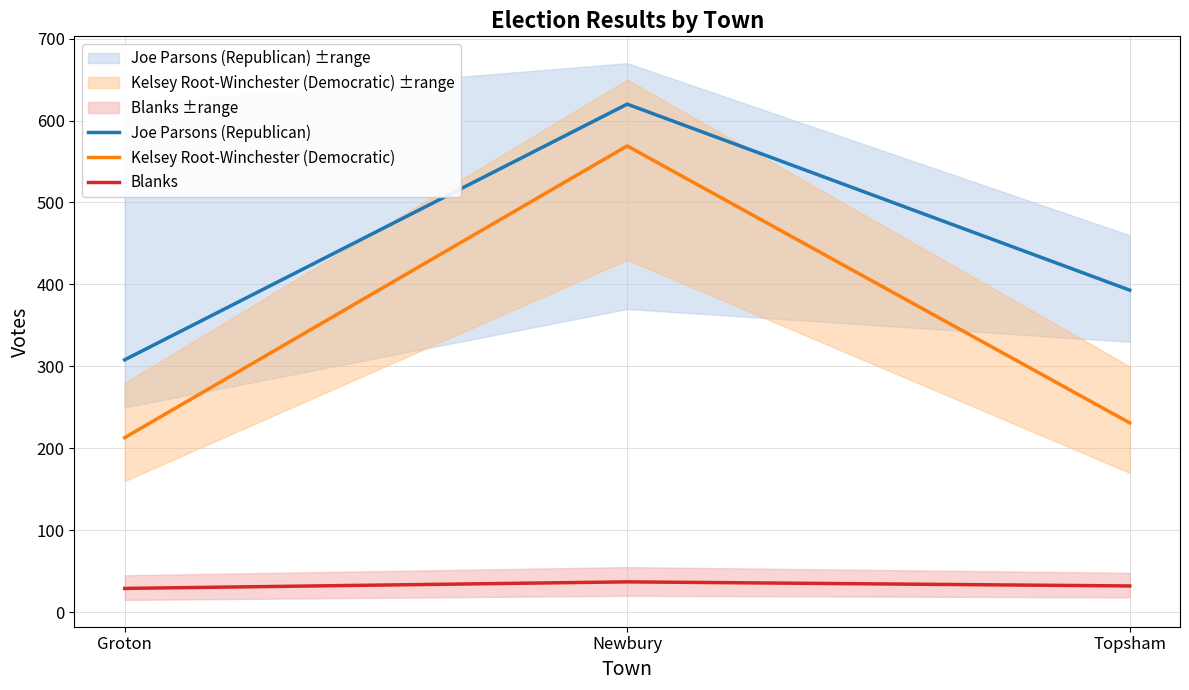

What are all the series names shown in the legend?

Joe Parsons (Republican), Kelsey Root-Winchester (Democratic), Blanks